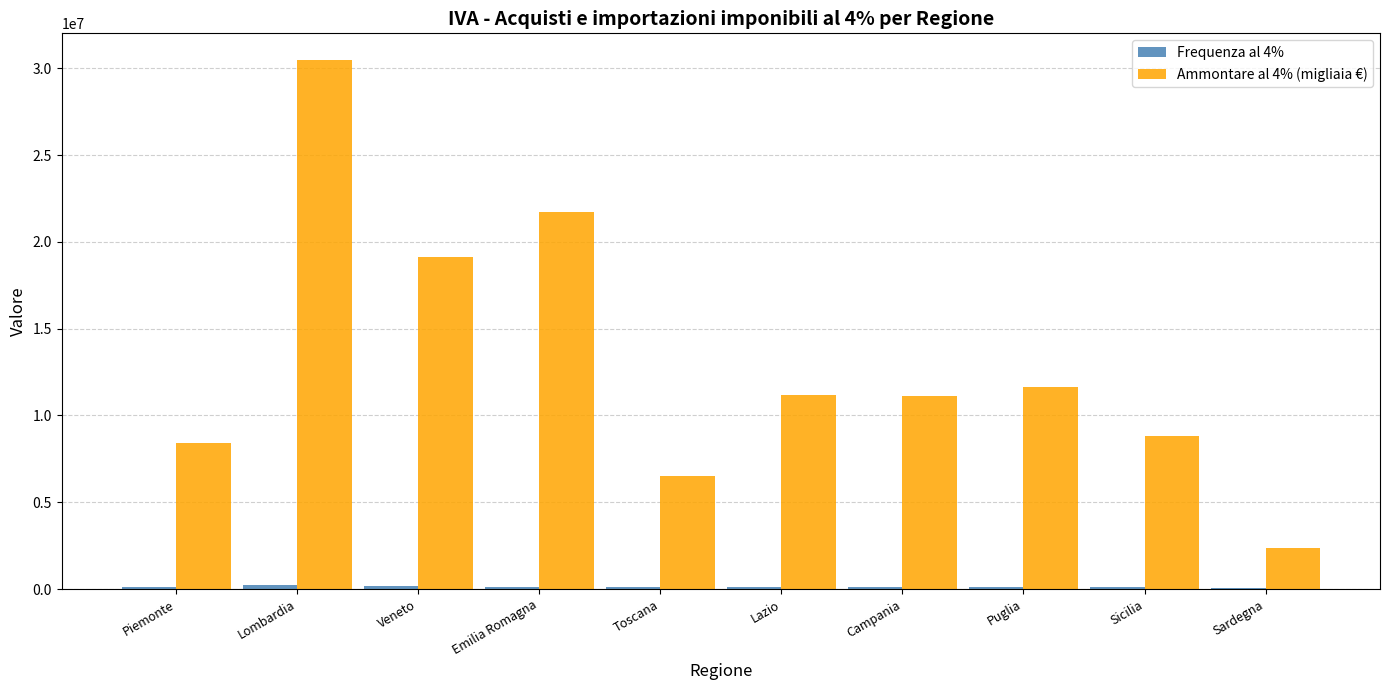

Does the chart contain stacked bars?

No